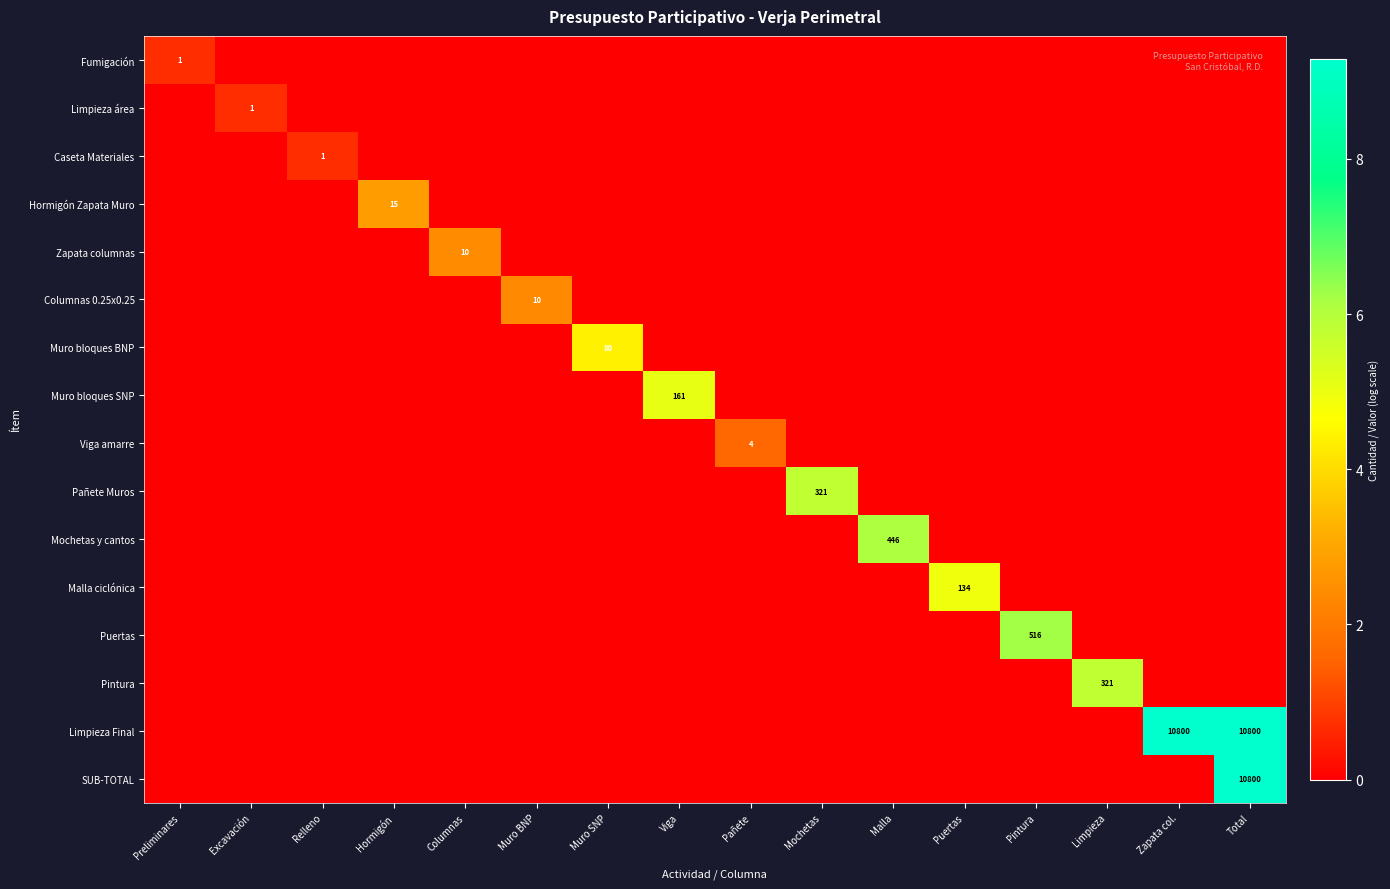

The value of Limpieza Final at Zapata col. is 10800. True or false?

True